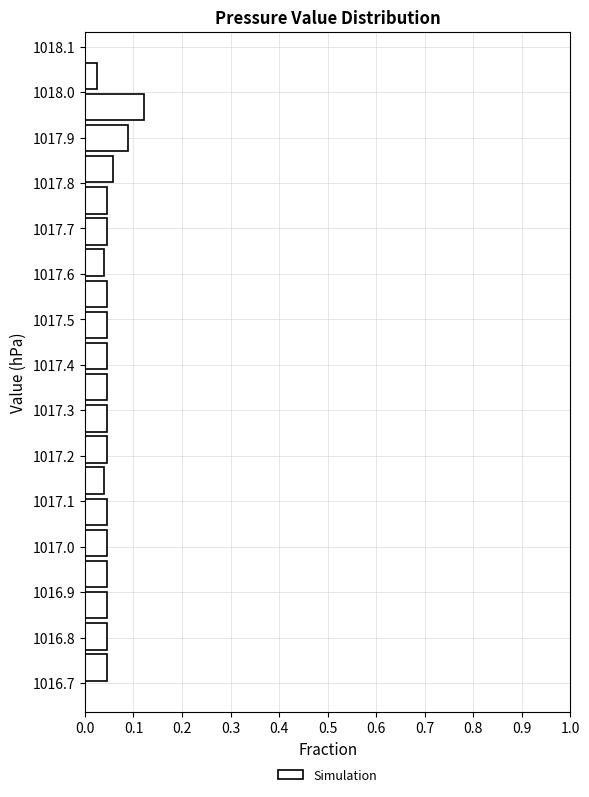

How long is the bar that spans 1016.97 to 1017.04 on the y-axis? Neither the bar edges nor the lengths are printed on the chart, so give them approximately, as read against the axes.

0.04